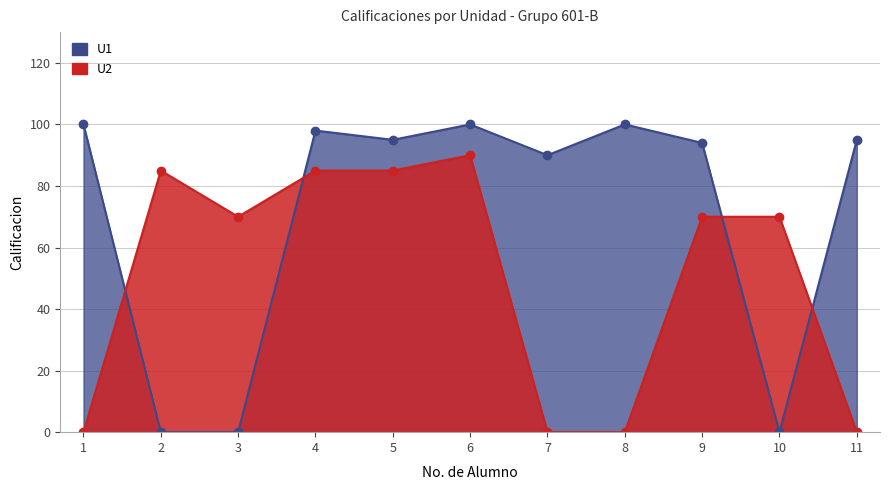

Reading right to left, transcribe all the data shown in this chart.

U1: 11=95	10=0	9=94	8=100	7=90	6=100	5=95	4=98	3=0	2=0	1=100
U2: 11=0	10=70	9=70	8=0	7=0	6=90	5=85	4=85	3=70	2=85	1=0